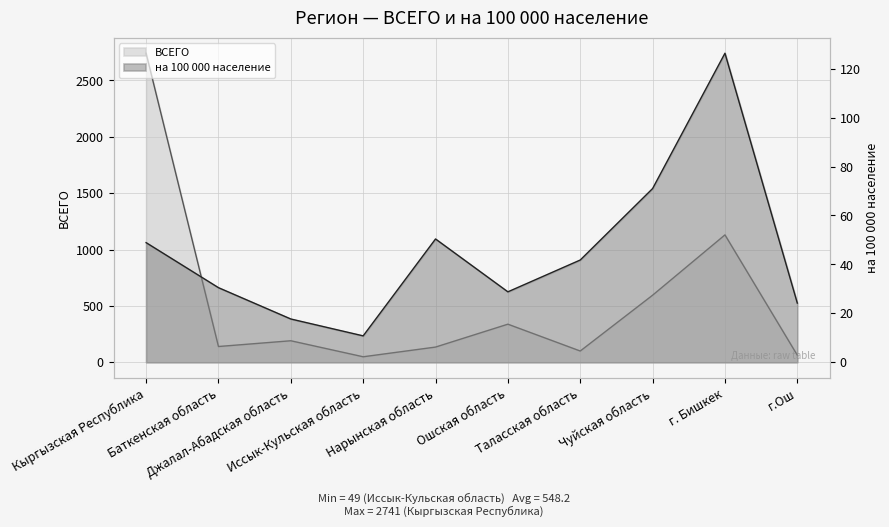

What is the label of the 1st point from the left?

Кыргызская Республика